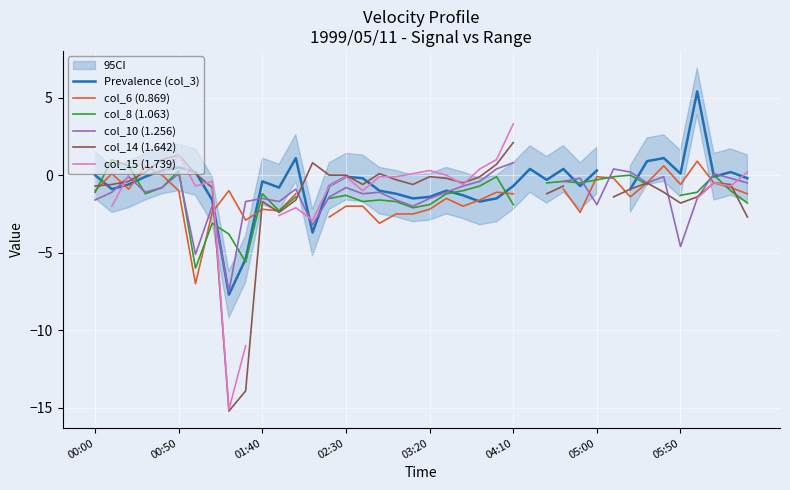

Is this an area chart (filled region under the line)?

No